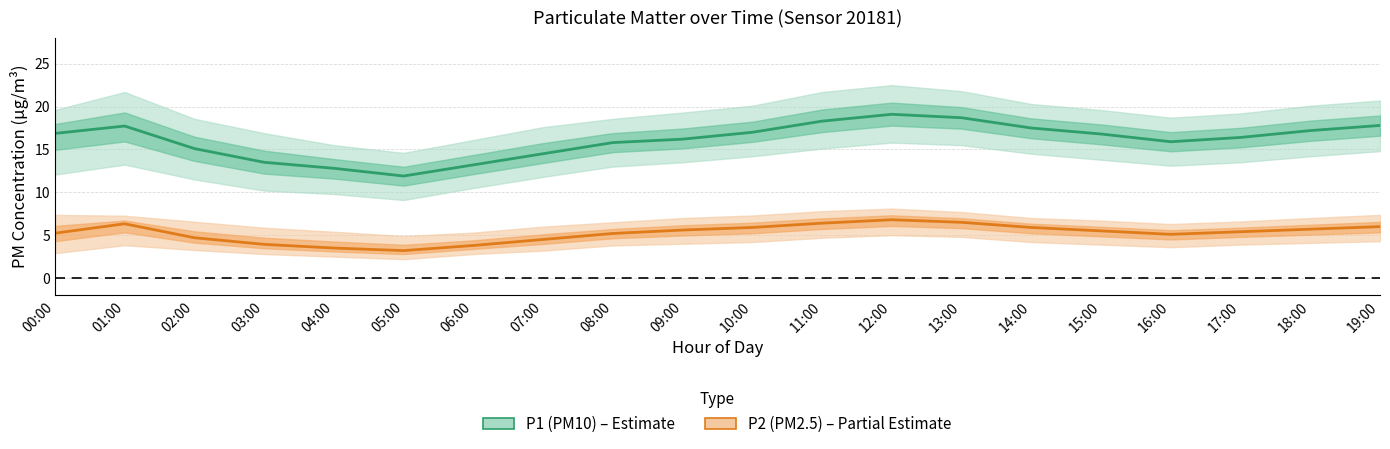

Rank the series by their average value, from lowest to highest.

P2 (PM2.5), P1 (PM10)